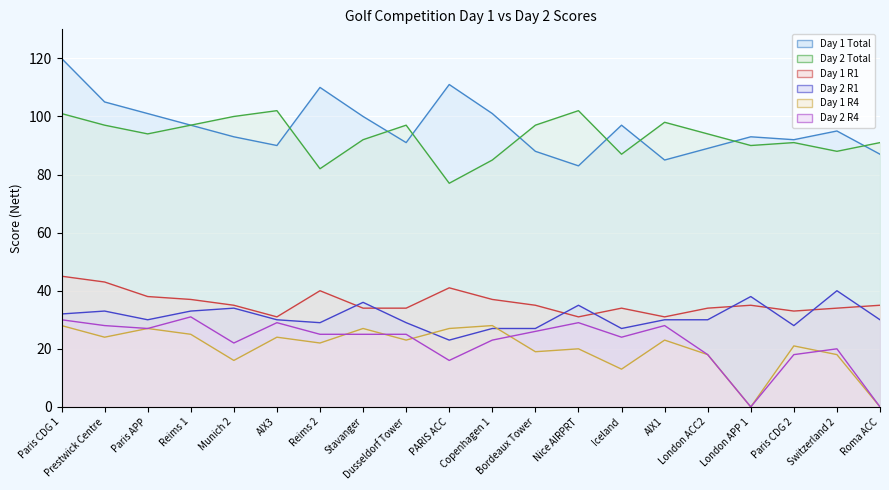

What is the sum of all Day 1 Total values?

1928